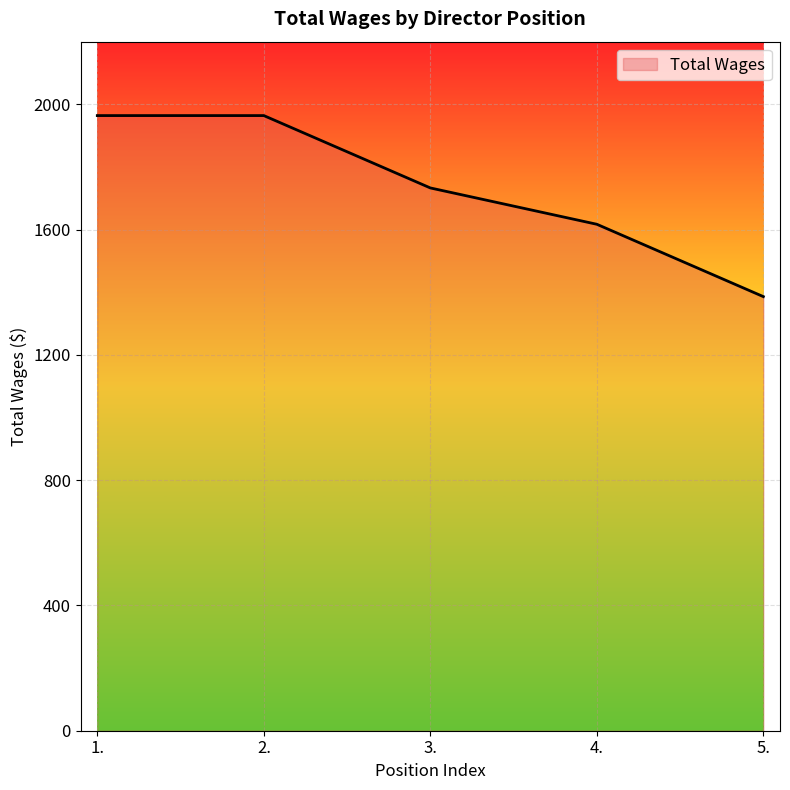

What is the maximum value shown in the chart?

1964